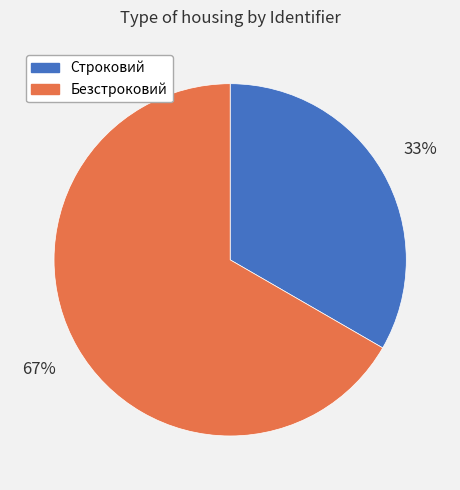

Which slice is the smallest?

Строковий